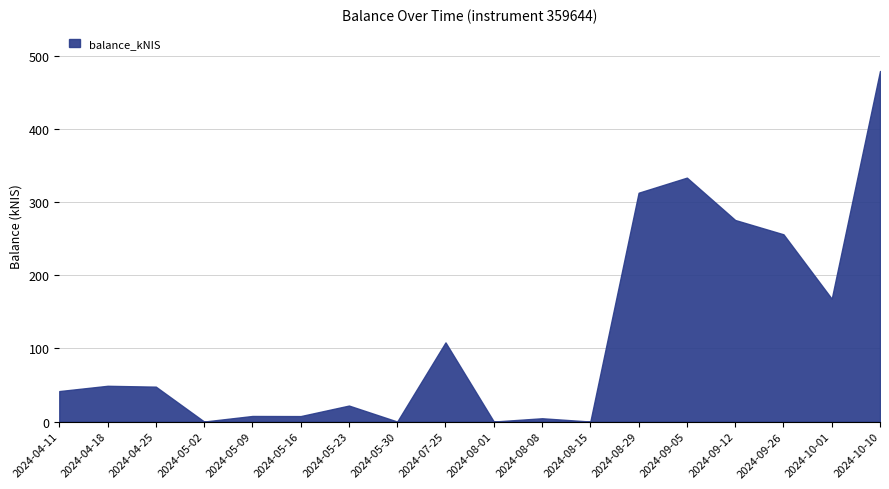

What is the value of the 18th point from the left?

479.3